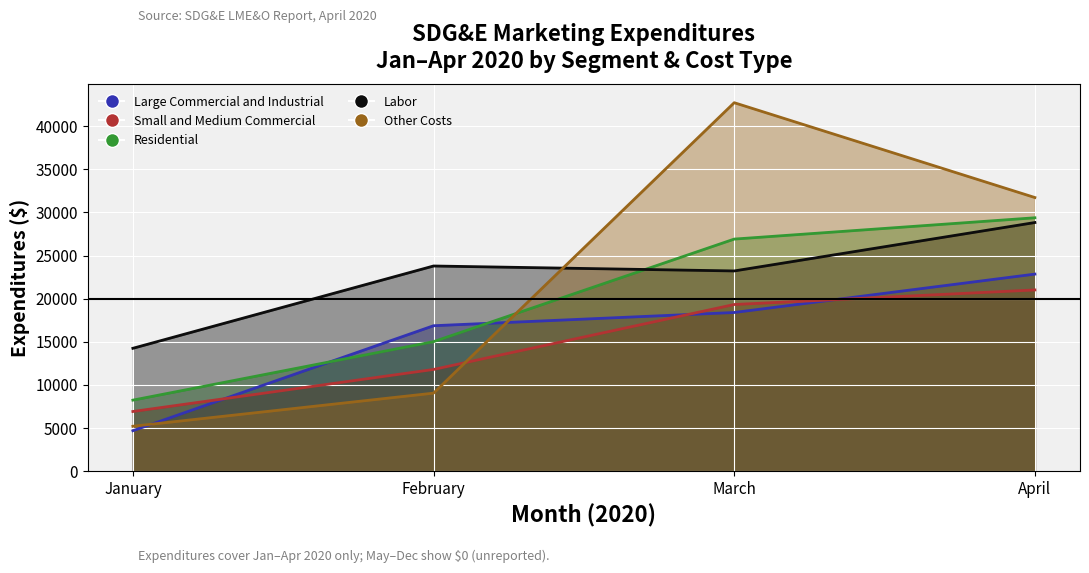

What is the maximum value shown in the chart?

42711.7